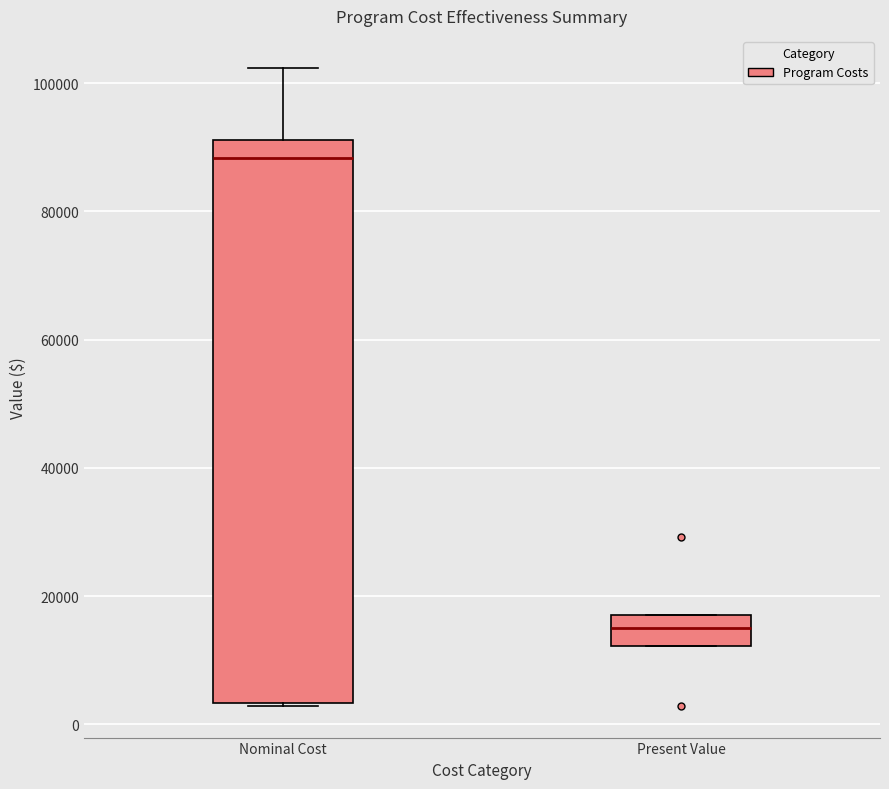

Reading left to right, read every box against the y-axis: the position of its median line, the range the box covers, and the ends of its whiskers. The values are not printed on the chart, so give them approximately, as read against the axis.

Nominal Cost: median 88000, box 4000 to 92000, whiskers 2000 to 102000
Present Value: median 16000, box 12000 to 18000, whiskers 12000 to 18000